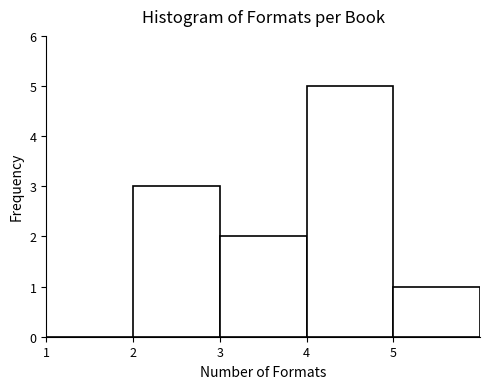

Which range on the x-axis has the tallest bar?

4 to 5